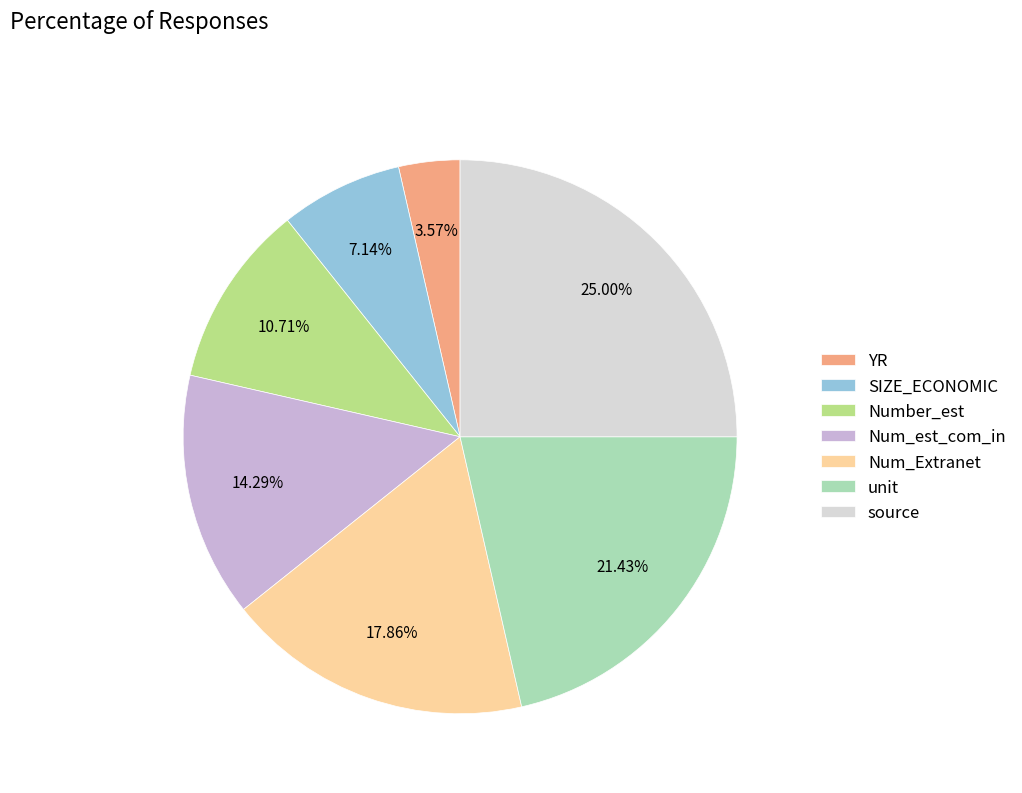

Is it true that source is 34% of the pie?

False